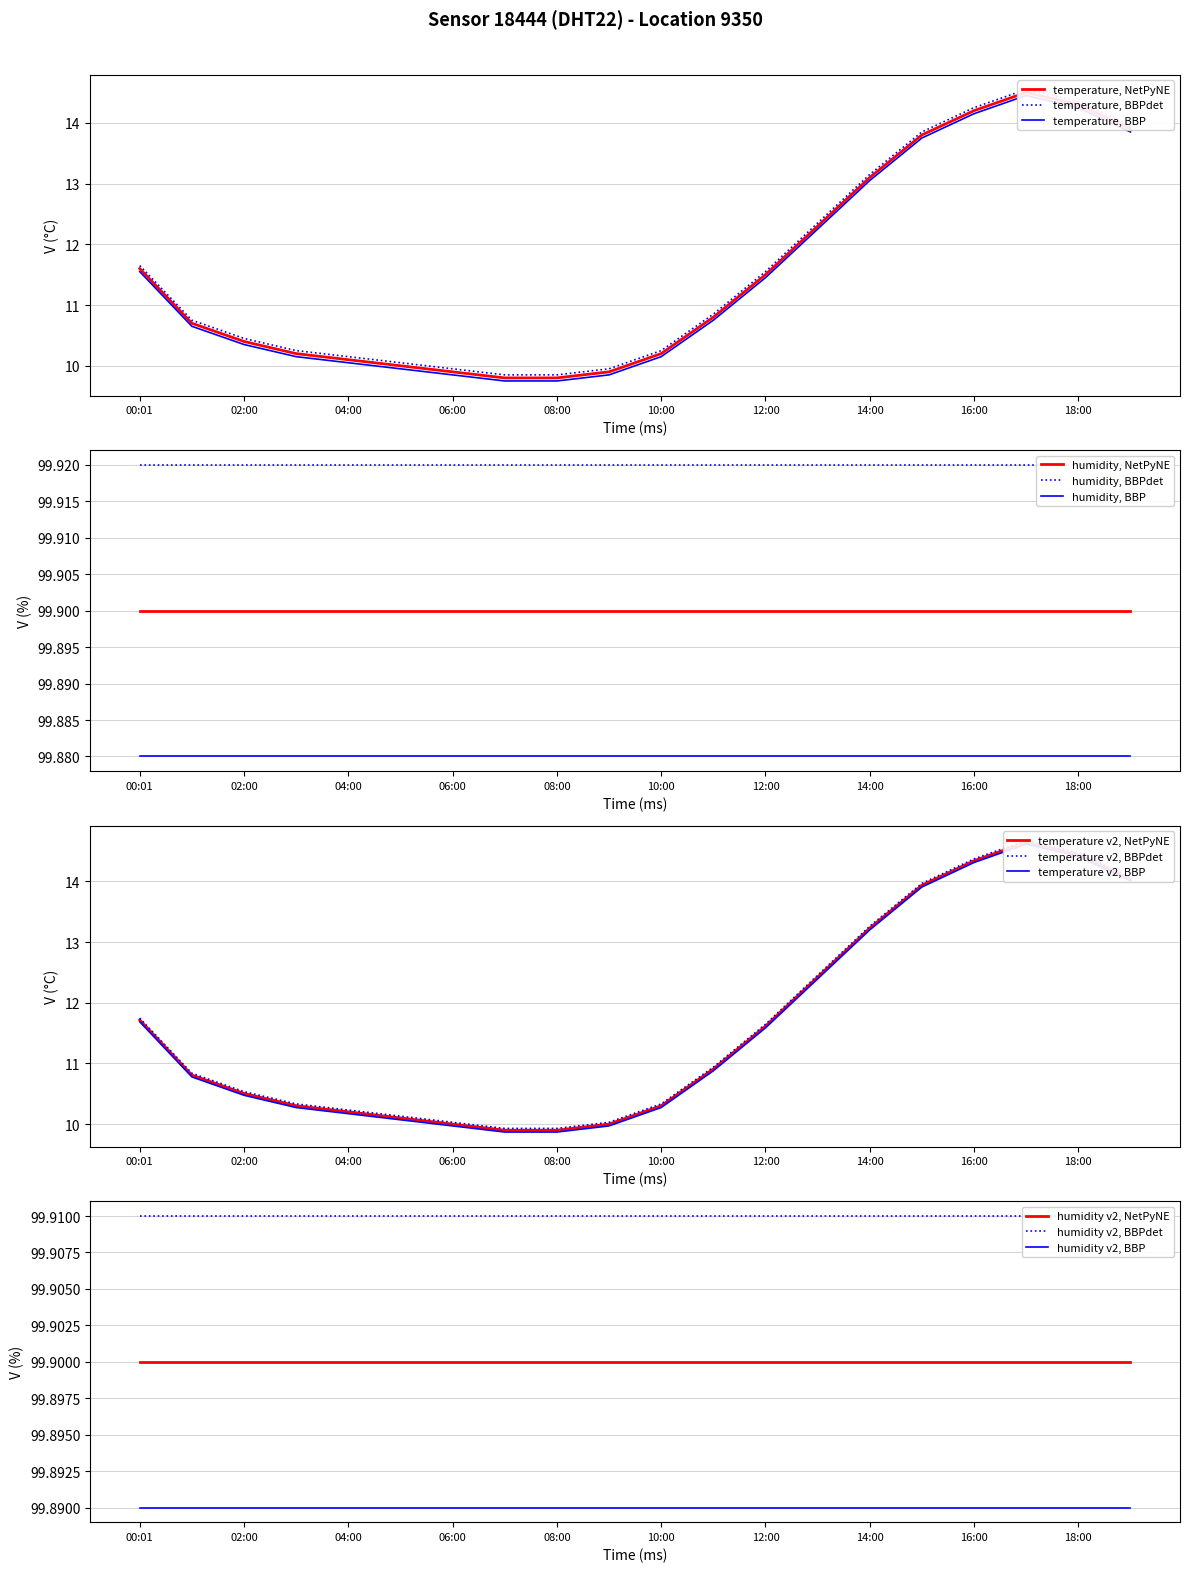

Which label corresponds to the largest value in the chart?

17:00